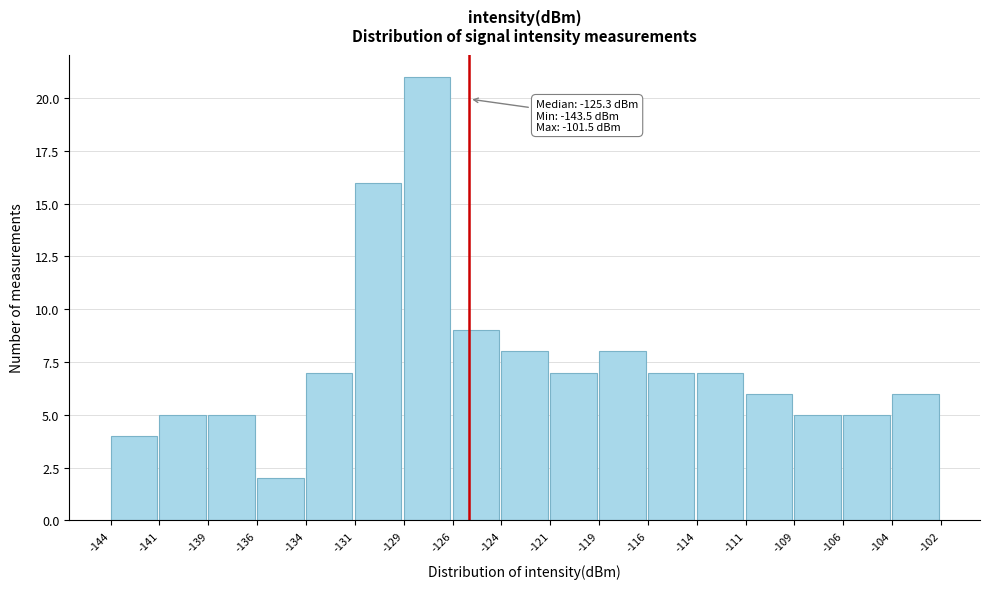

Reading left to right, what are all the values shown in this chart?

-144=4	-141=5	-139=5	-136=2	-134=7	-131=16	-129=21	-126=9	-124=8	-121=7	-119=8	-116=7	-114=7	-111=6	-109=5	-106=5	-104=6